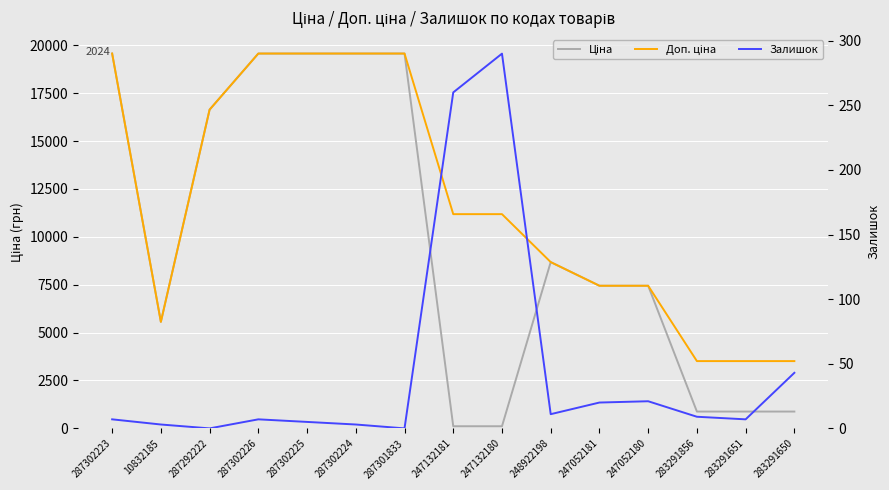

Where is Залишок nearest to the value 145?

283291650